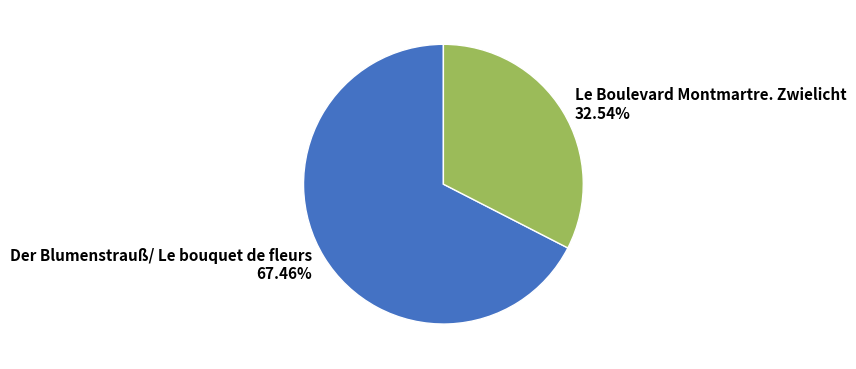

What is the ratio of the value at Le Boulevard Montmartre. Zwielicht to the value at Der Blumenstrauß/ Le bouquet de fleurs?

0.5